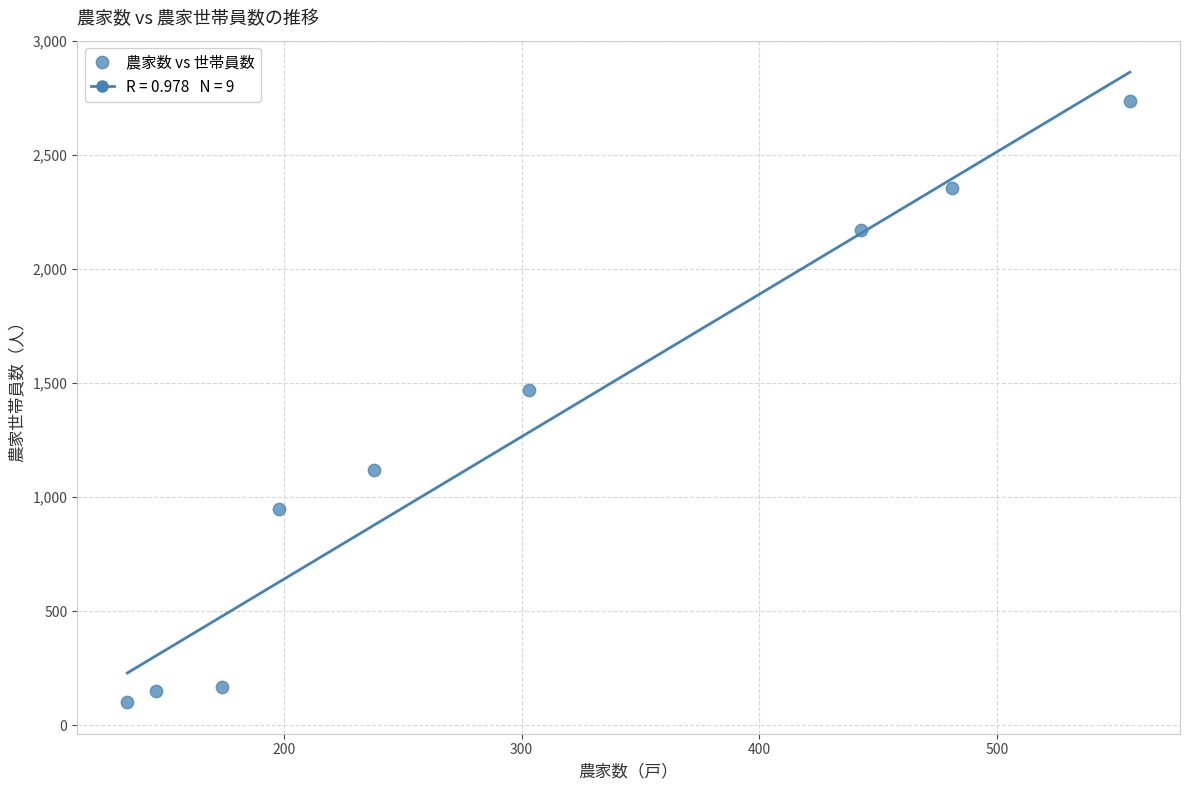

What Y value in the scatter plot is closest to 1419?

1468